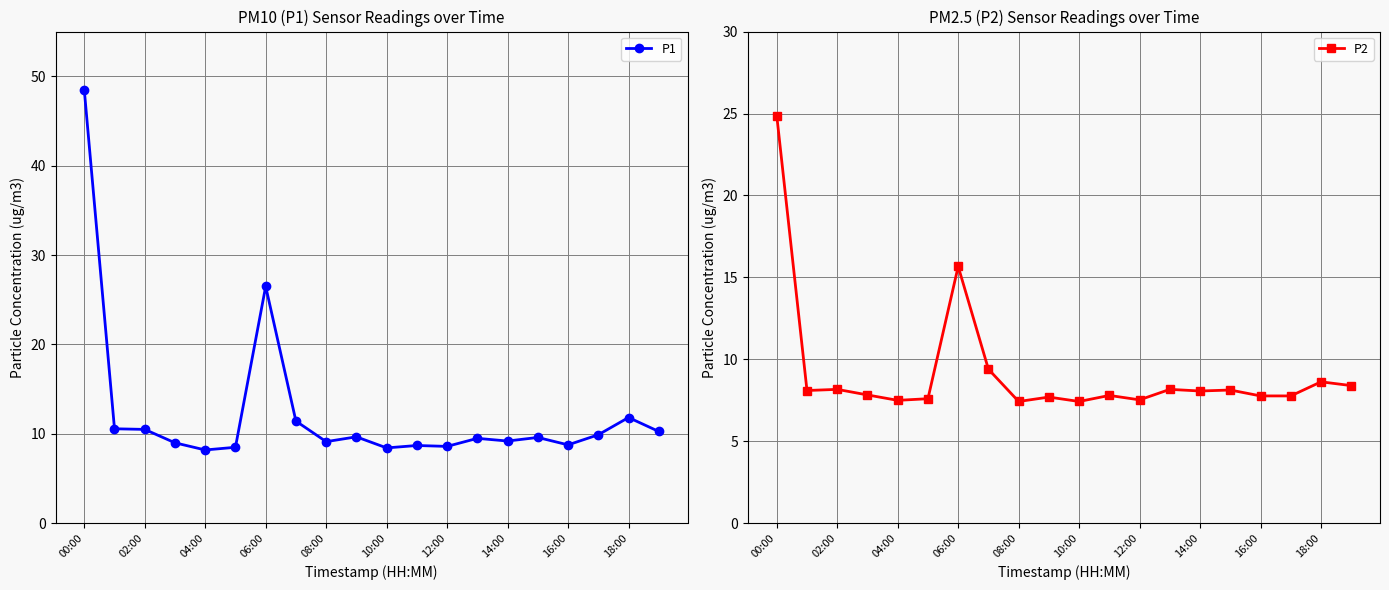

What is the sum of all P1 values?

246.8